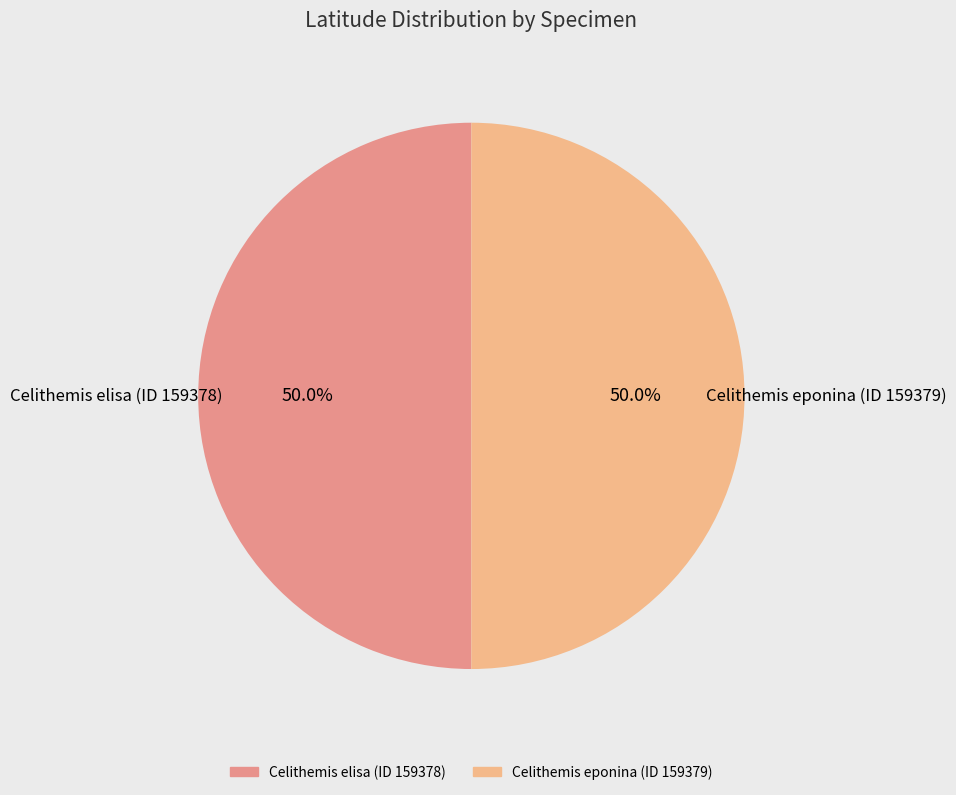

What percentage is the Celithemis eponina (ID 159379) slice, to the nearest percent?

50%